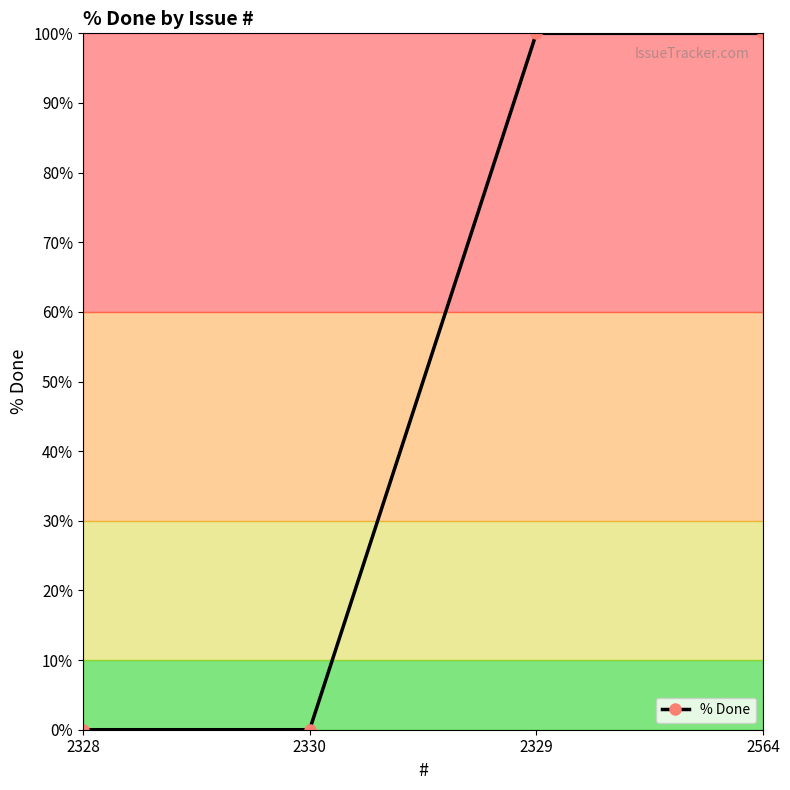

What is the label of the 3rd point from the right?

2330